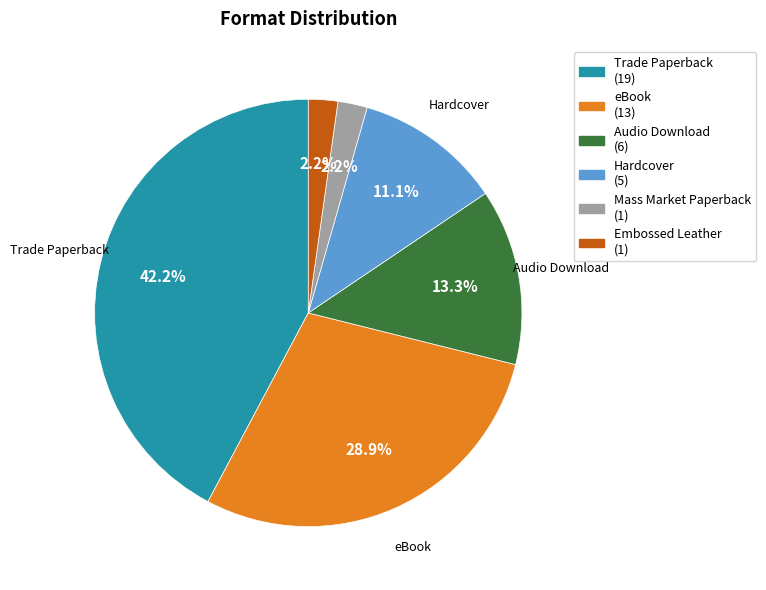

To the nearest percent, what is the average slice percentage?

17%